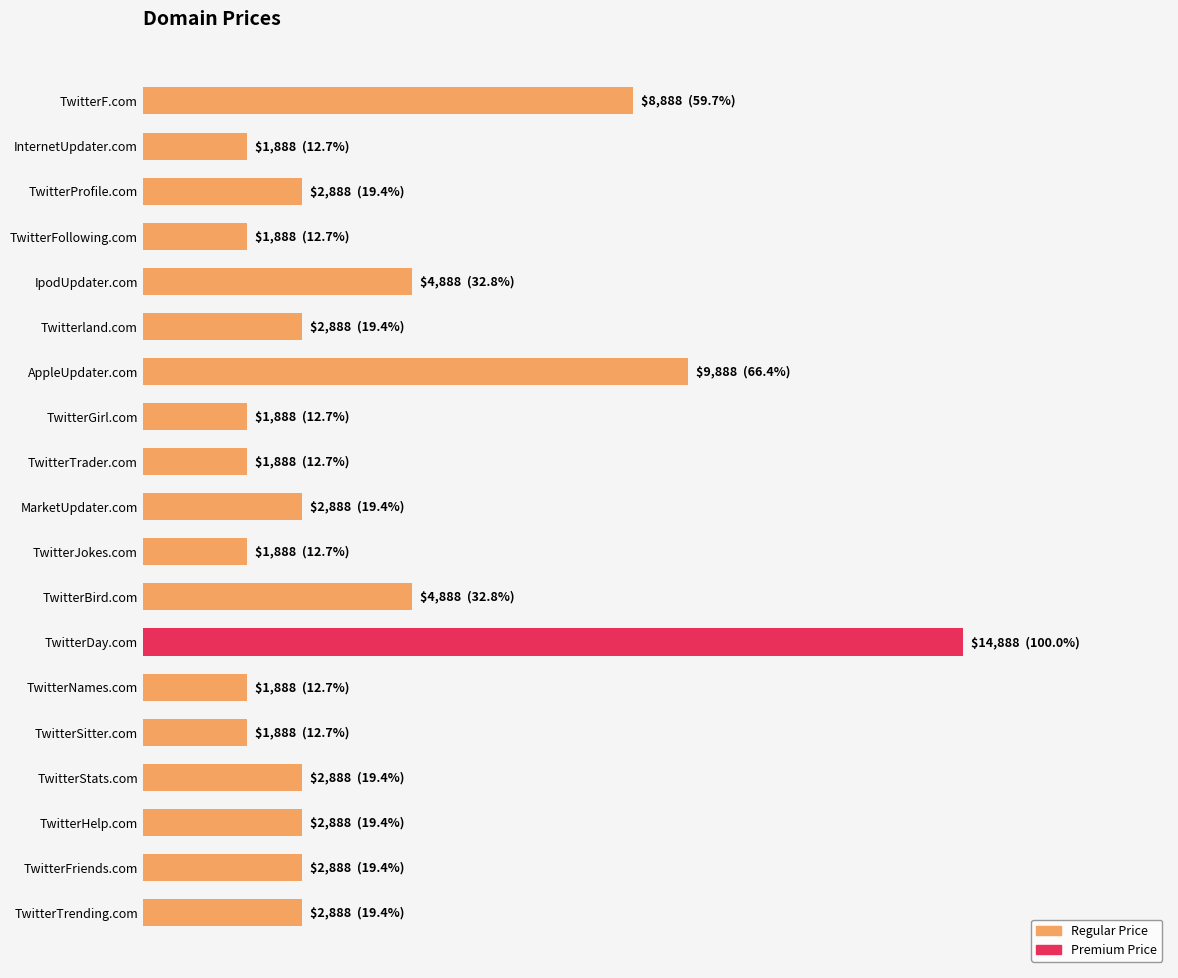

Are the bars horizontal?

Yes